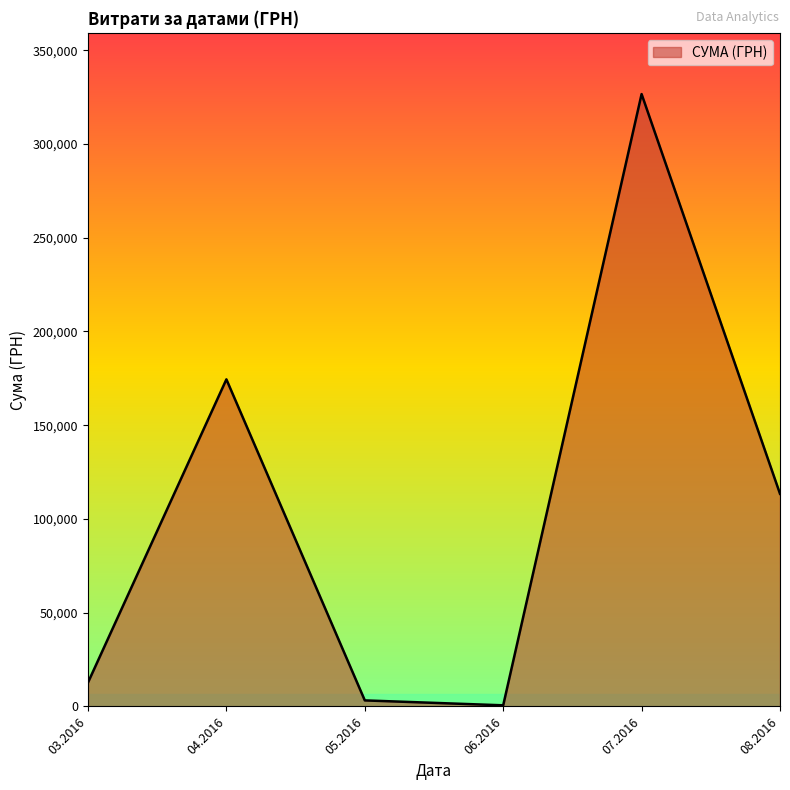

What is the greatest value displayed?

326572.3